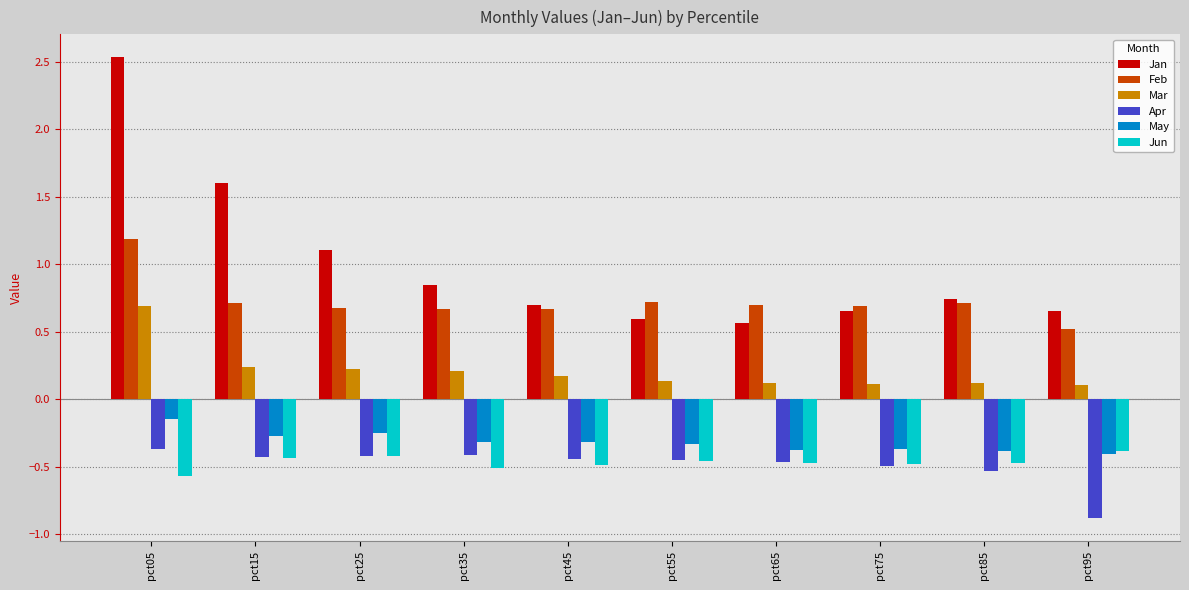

At how many categories does at least one series exceed 1?

3